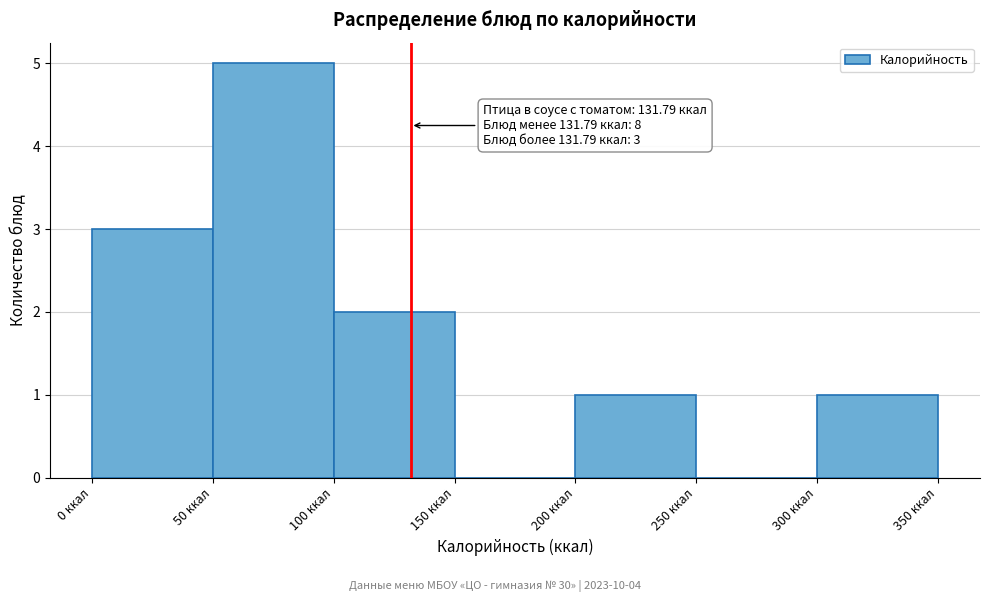

Which range on the x-axis has the tallest bar?

50 to 100